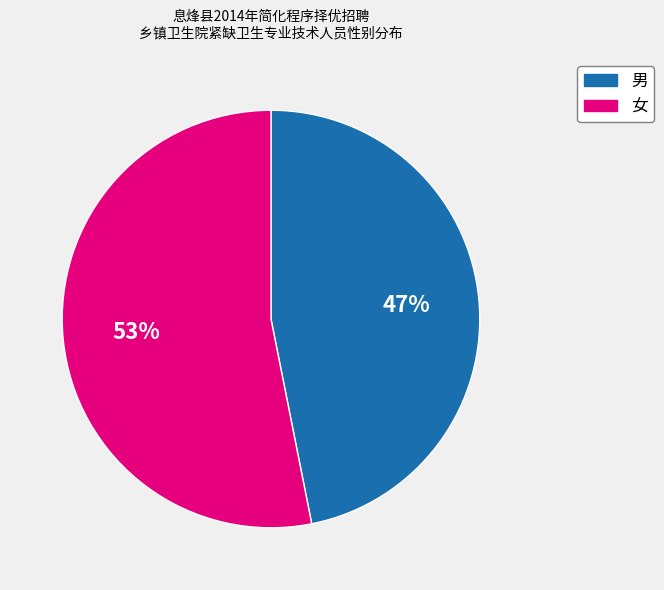

Is there any slice that represents more than half of the pie?

Yes